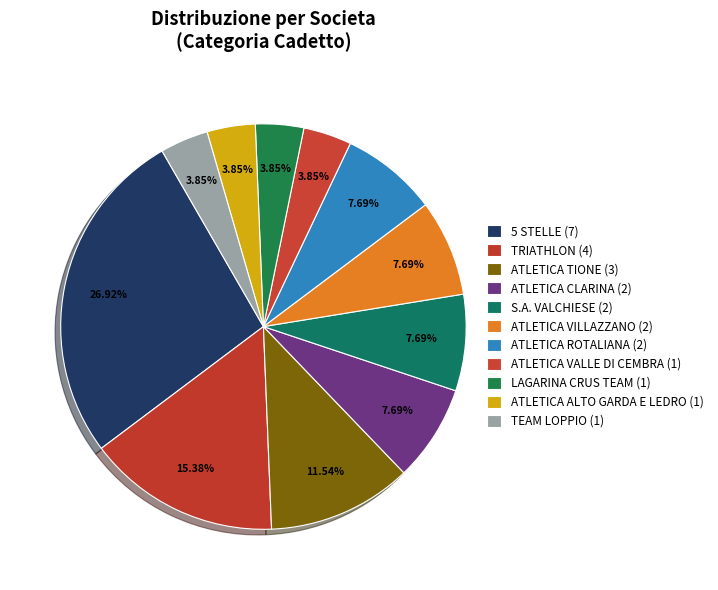

What percentage is the ATLETICA VALLE DI CEMBRA slice, to the nearest percent?

4%